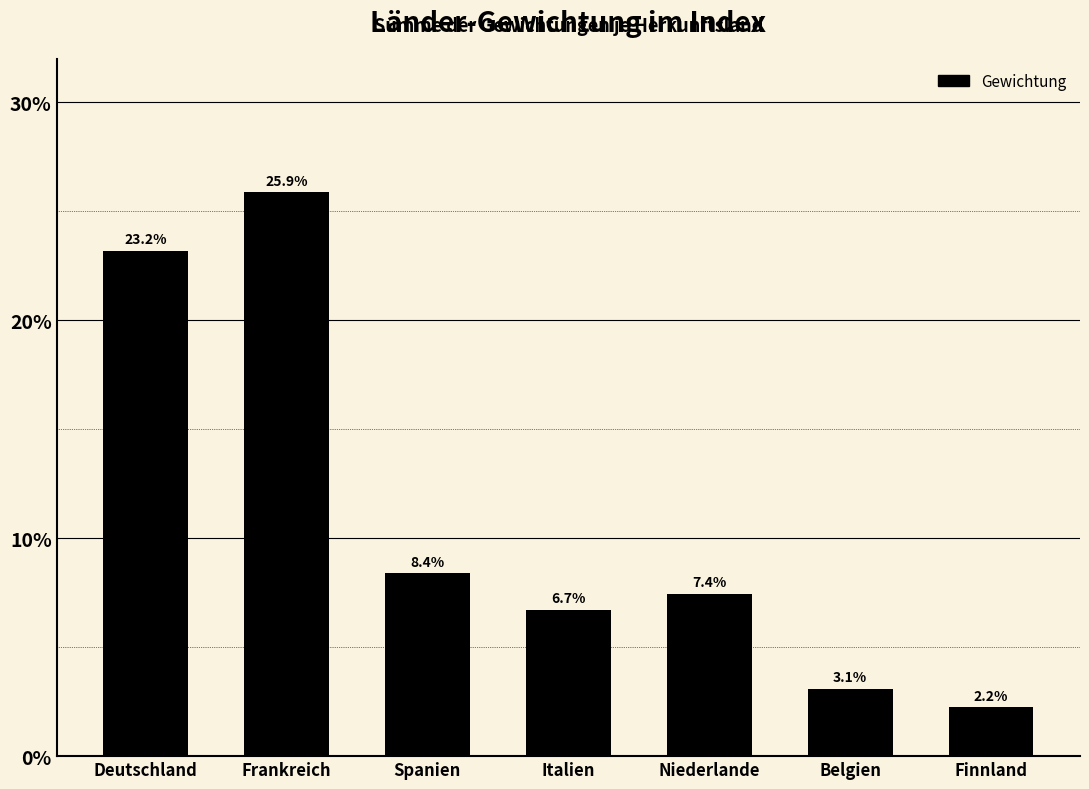

Is it true that the value at Deutschland is 0.2?

True